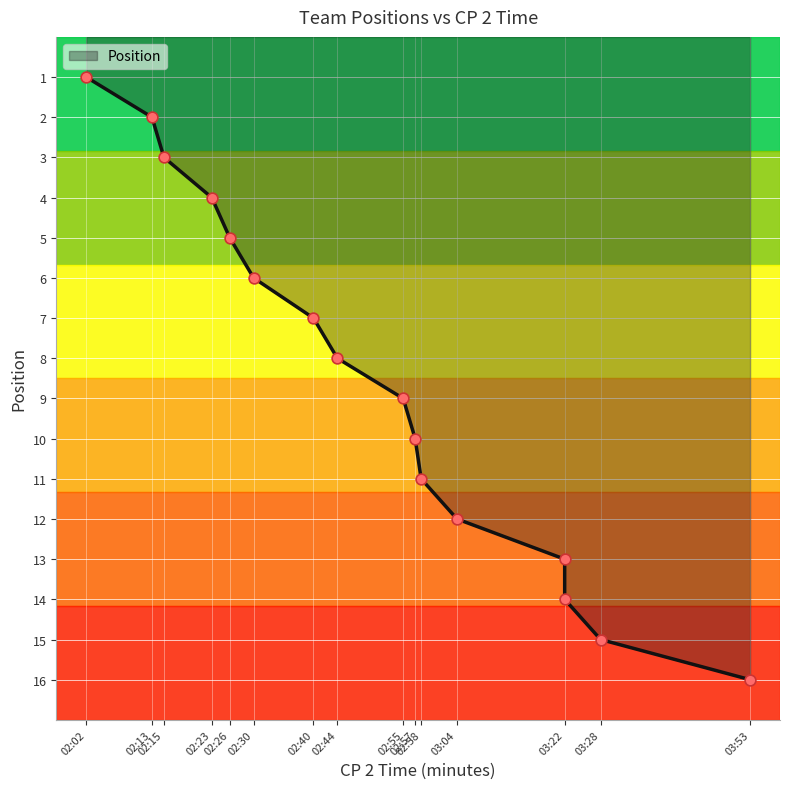

Which has a higher value, 03:22 or 02:57?

03:22